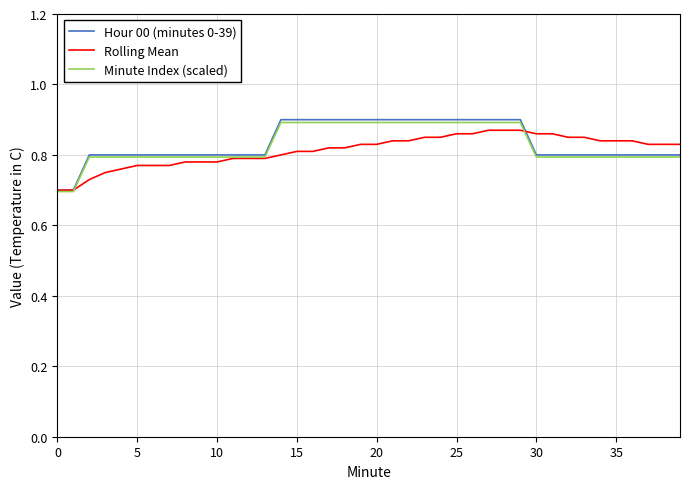

Which series has the largest range (max minus min)?

Hour 00 (minutes 0-39)